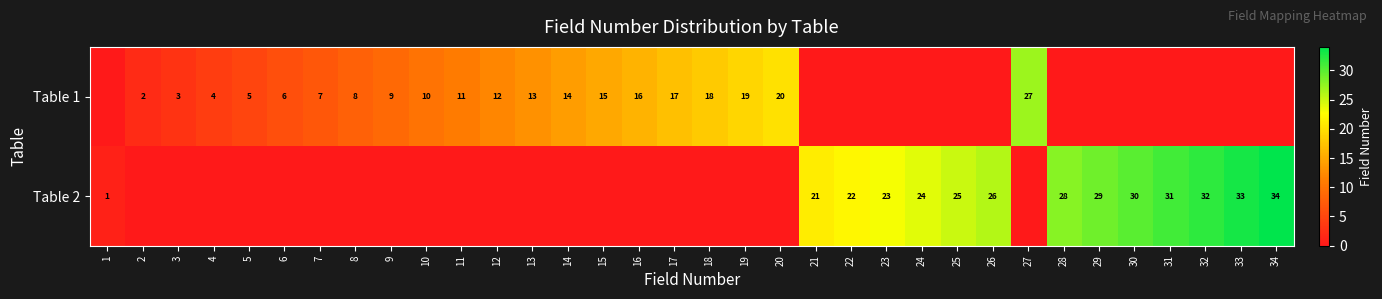

At how many categories does at least one series exceed 1?

33